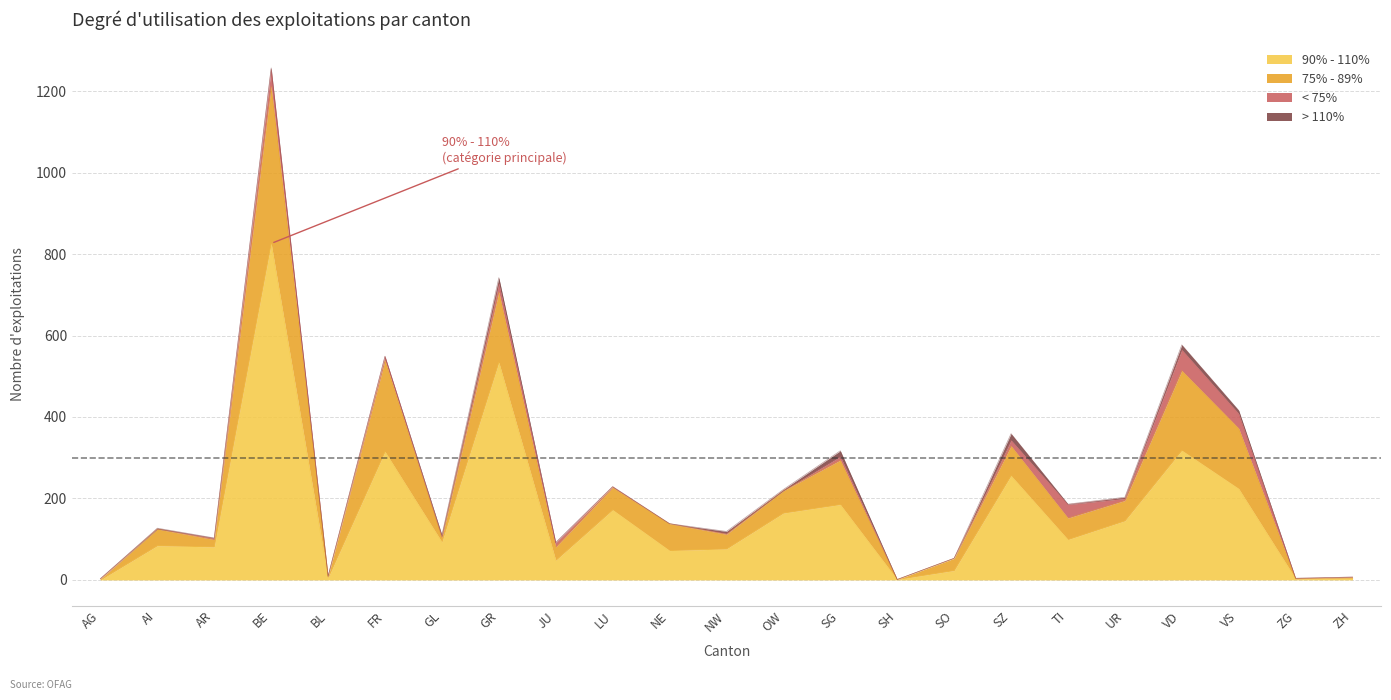

What is the sum of the 75% - 89% values at SZ and JU?

106